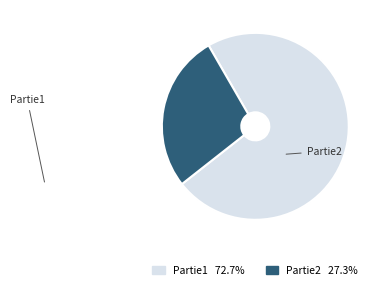

Between Partie2 and Partie1, which is larger?

Partie1